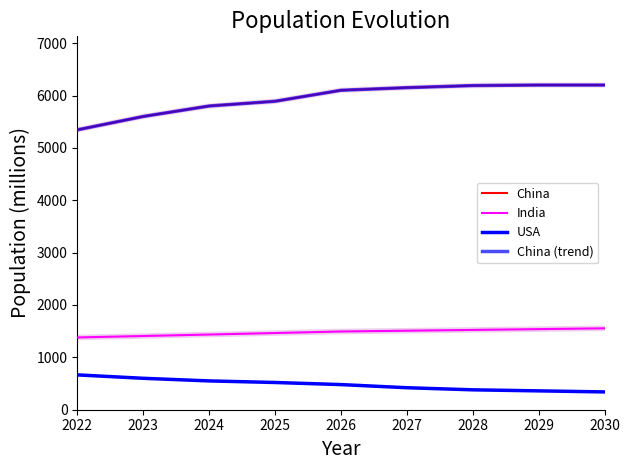

At which label does China (trend) reach its peak?

2029